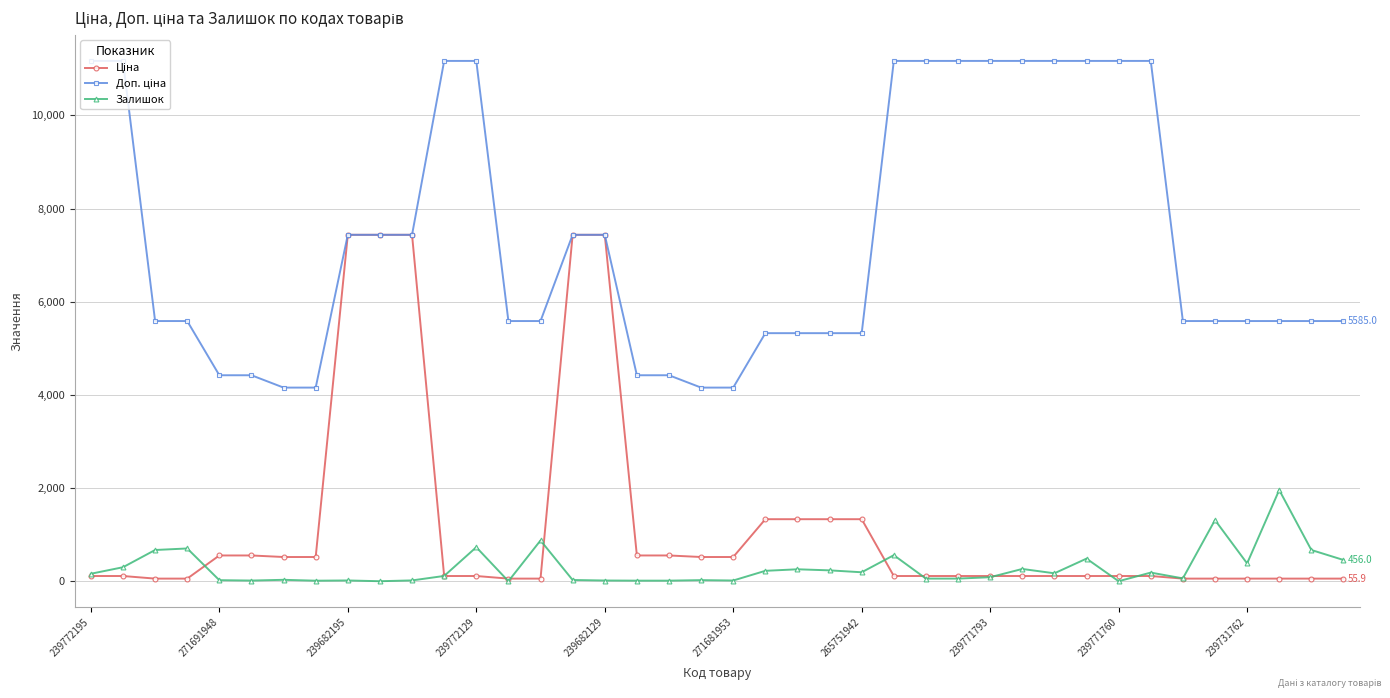

What is the value of the Залишок point at the 36th from the left?

1313.0